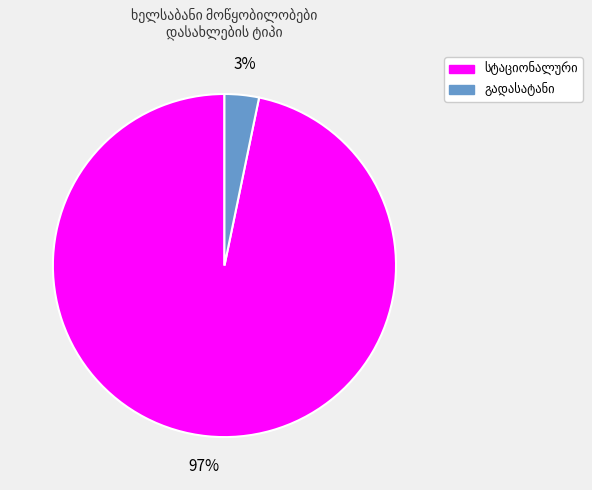

To the nearest percent, what is the difference between the largest and smallest slice percentages?

94%